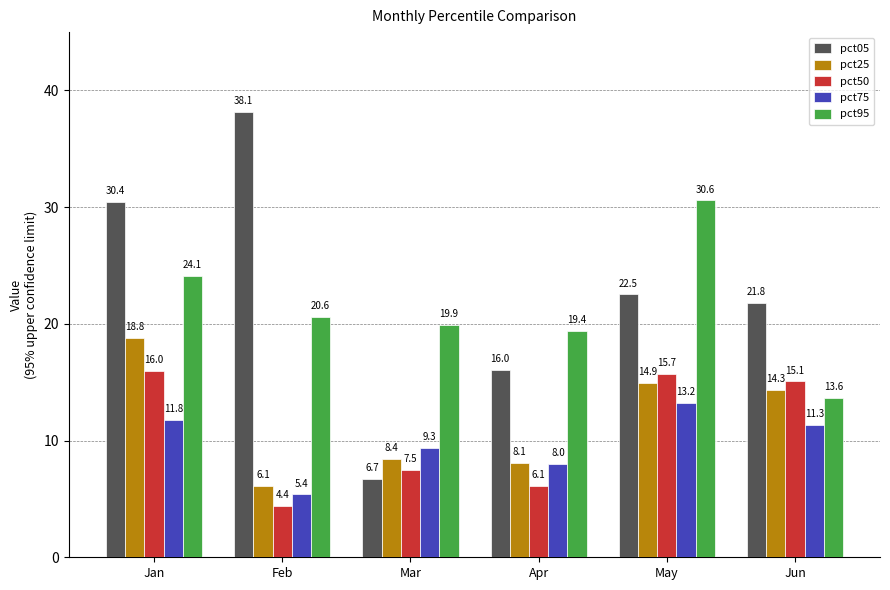

Read the pct75 value at Mar.

9.3